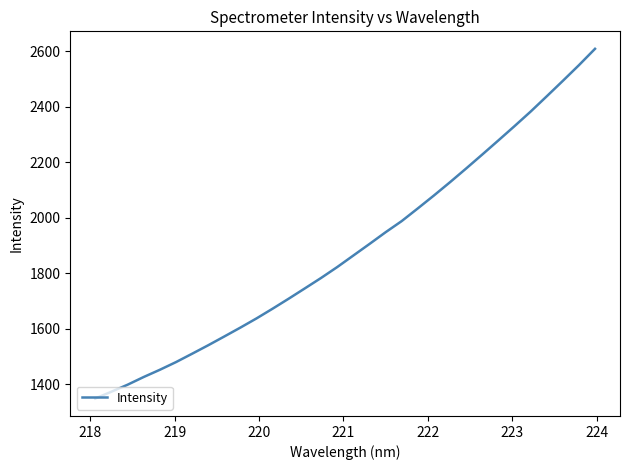

What is the greatest value displayed?

2608.6